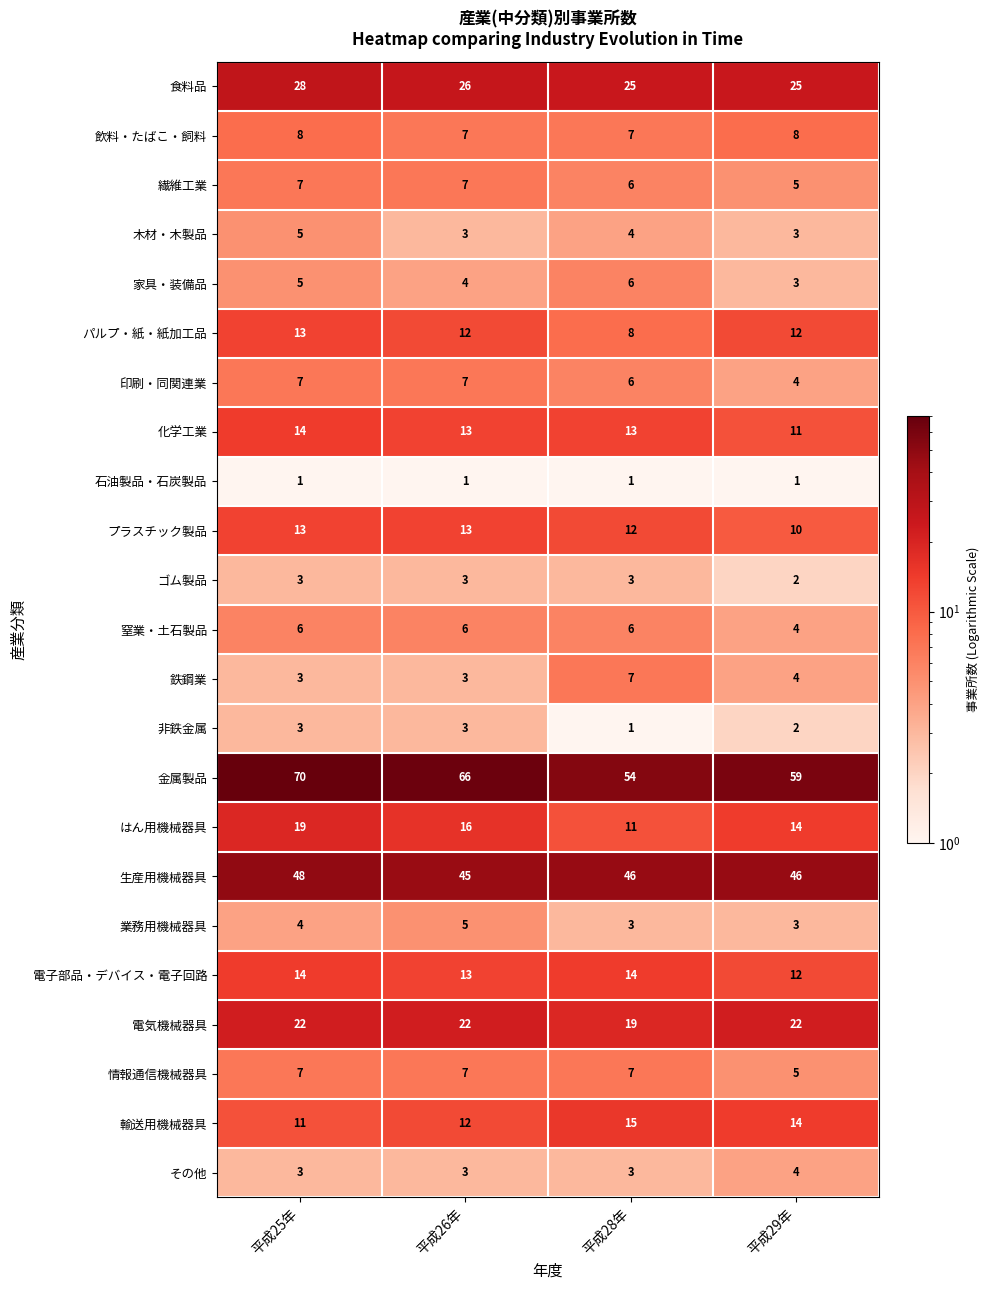

What is the sum of all 飲料・たばこ・飼料 values?

30